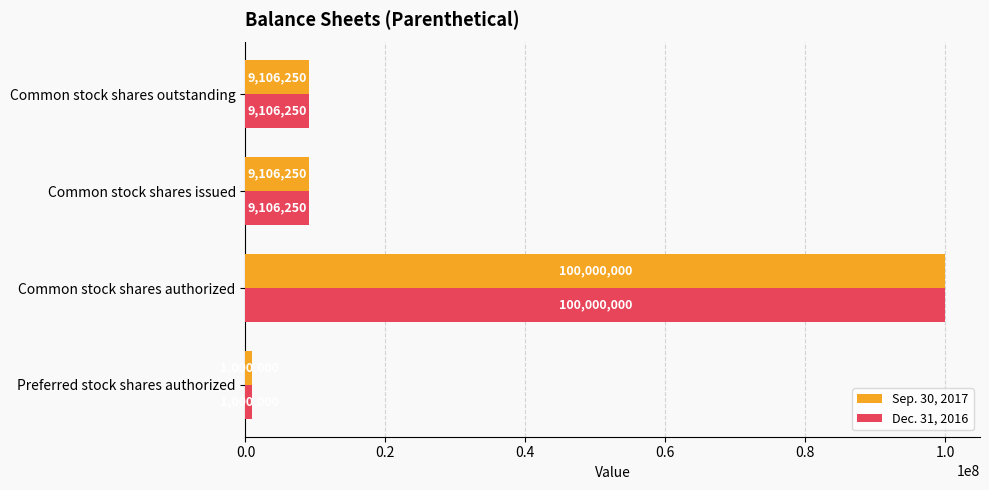

How many values in the Sep. 30, 2017 series are below 9106250?

1